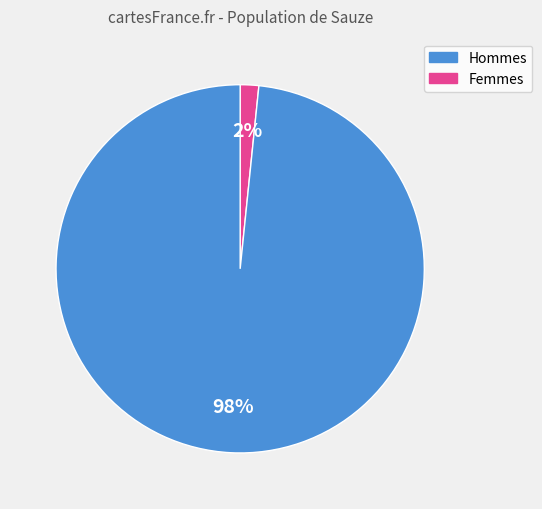

Is there any slice that represents more than half of the pie?

Yes